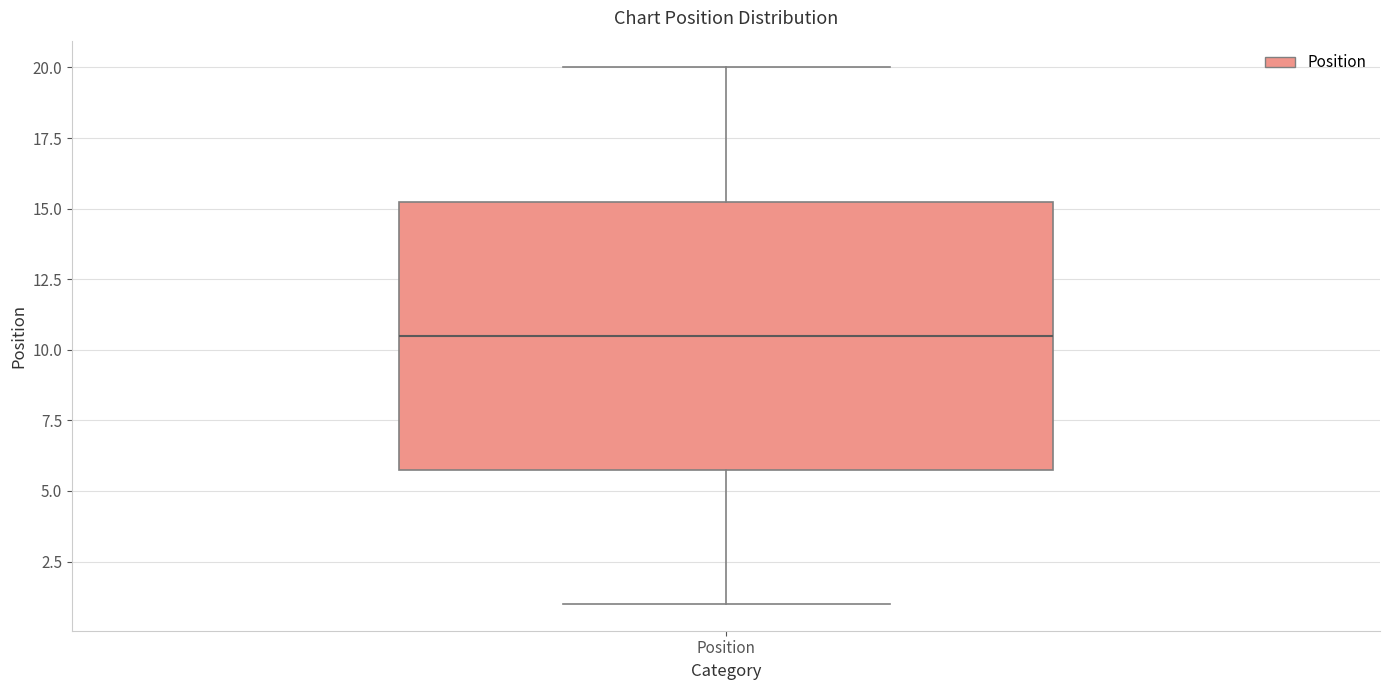

Read this box plot against the y-axis: the position of the median line, the range covered by the box, and the ends of both whiskers. The values are not printed on the chart, so give them approximately, as read against the axis.

median 10.5, box 6.0 to 15.5, whiskers 1.0 to 20.0